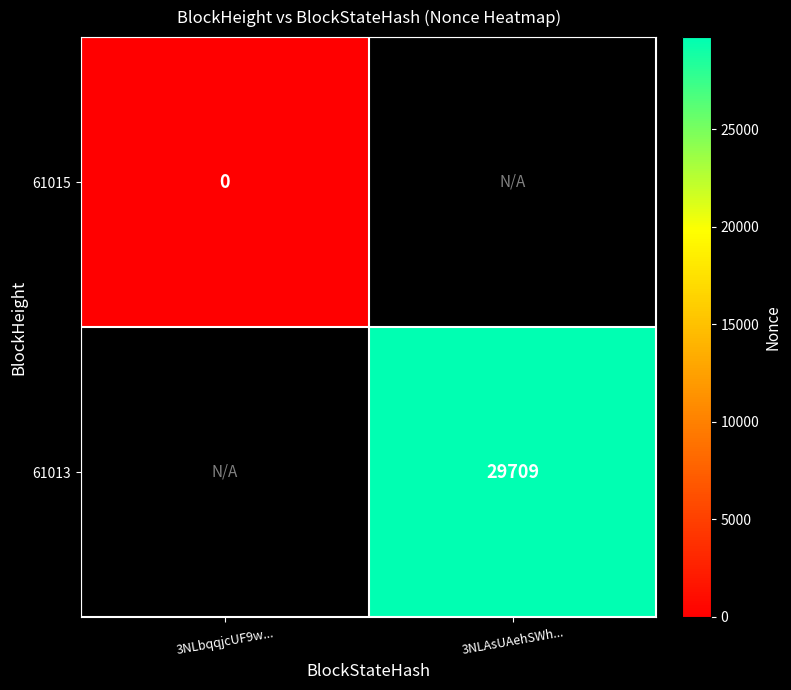

The 61013 series shows 46965 at 3NLAsUAehSWh.... True or false?

False